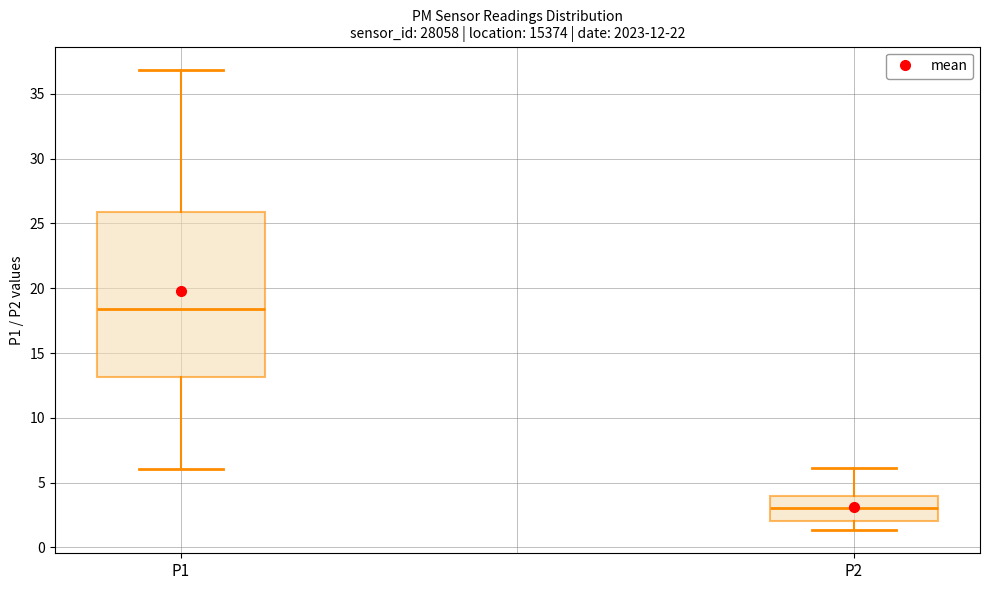

Reading left to right, read every box against the y-axis: the position of its median line, the range the box covers, and the ends of its whiskers. The values are not printed on the chart, so give them approximately, as read against the axis.

P1: median 18.5, box 13.0 to 26.0, whiskers 6.0 to 37.0
P2: median 3.0, box 2.0 to 4.0, whiskers 1.5 to 6.0